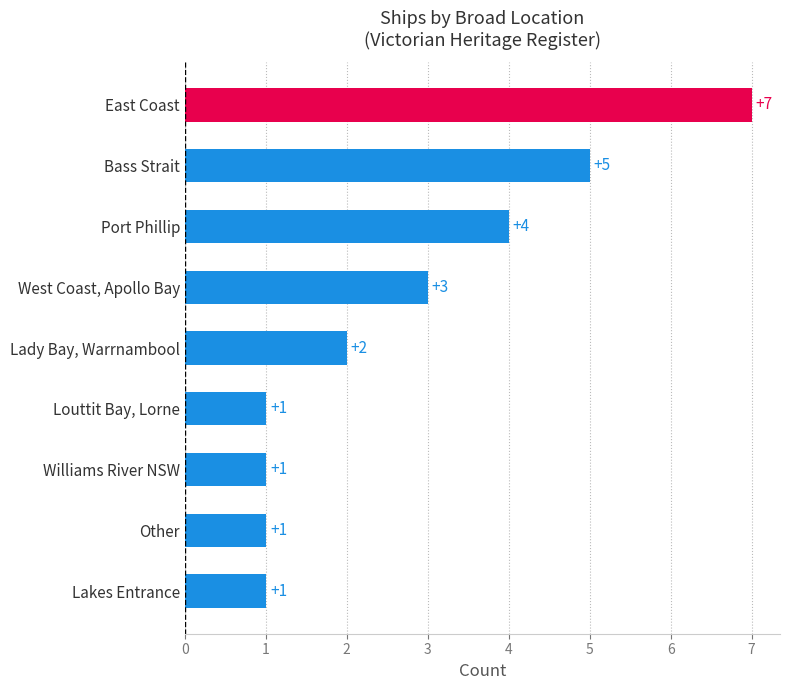

Which category has the highest value across all series?

East Coast